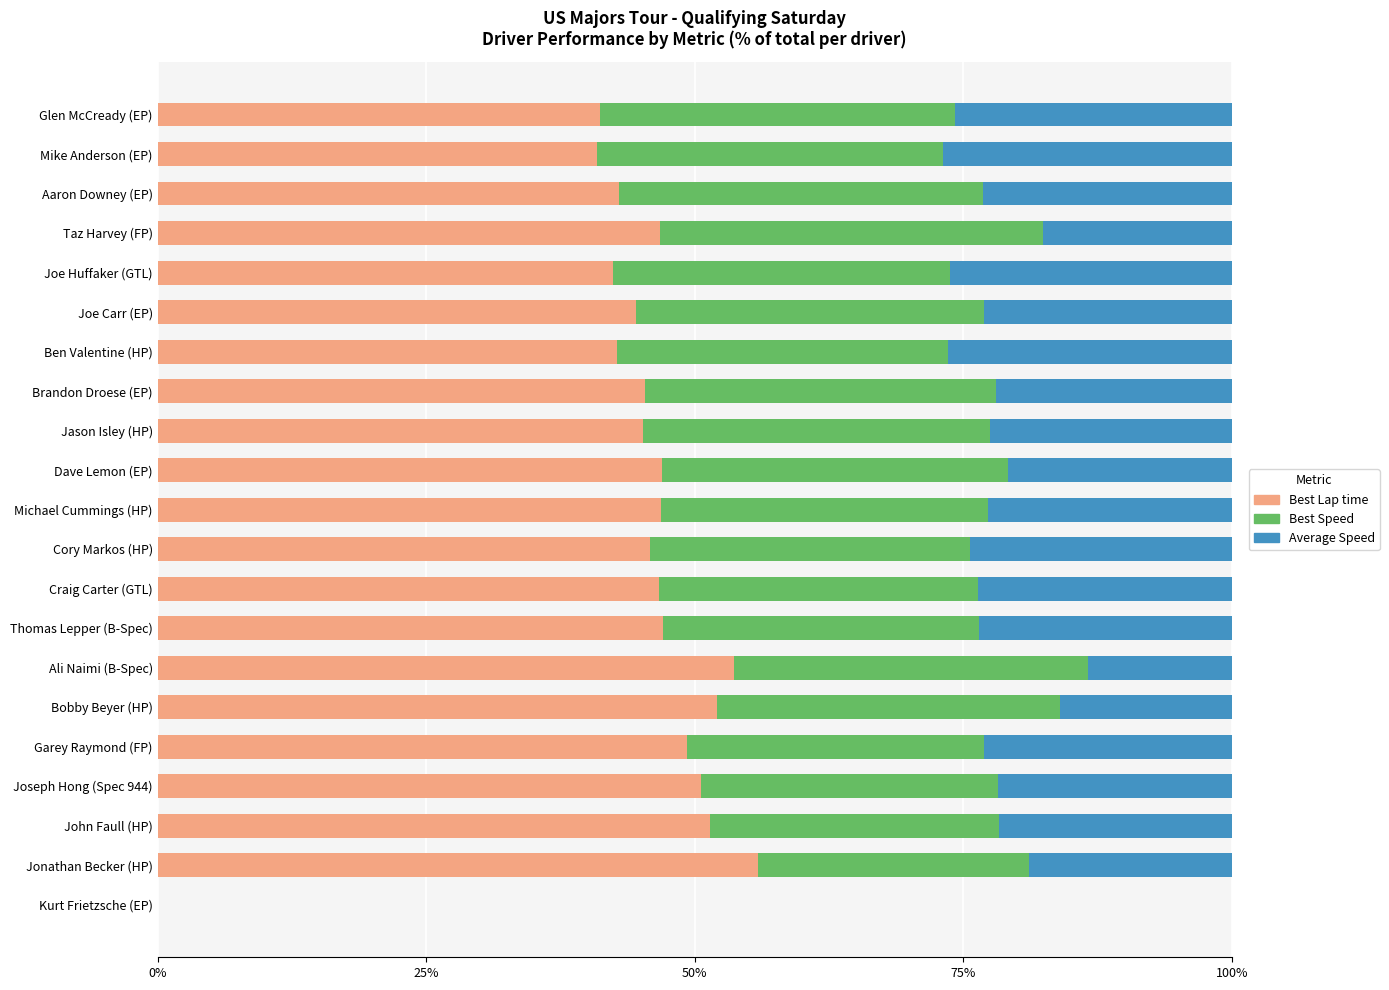

At which label does Best Lap time reach its peak?

Jonathan Becker (HP)